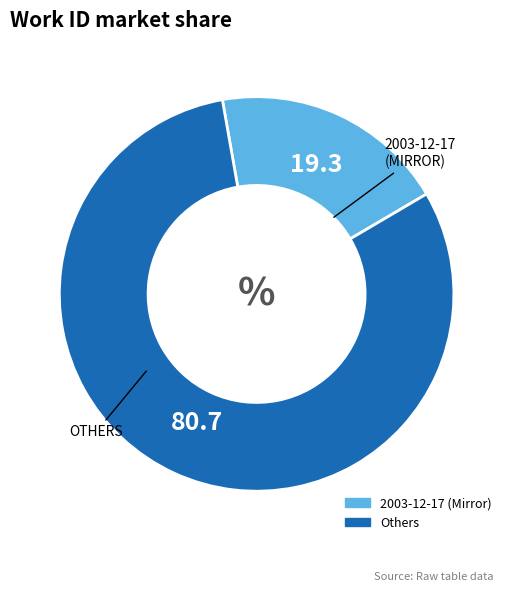

Is there a majority slice in this chart?

Yes